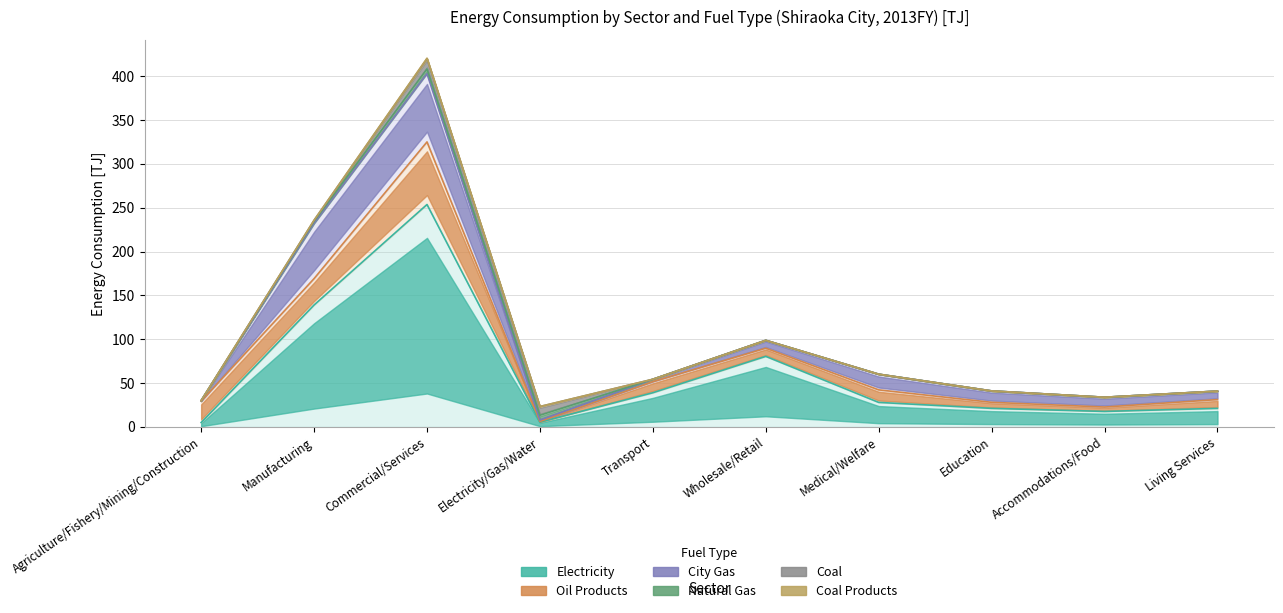

What is the average value of the Electricity series?

61.0